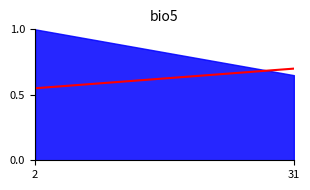

At which category does the chart reach its minimum across all series?

2